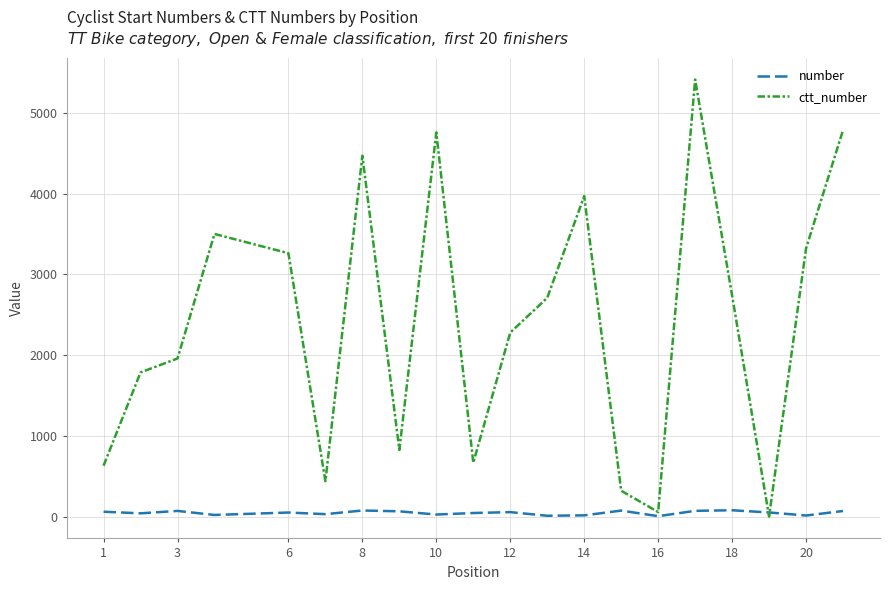

What is the sum of all number values?

920